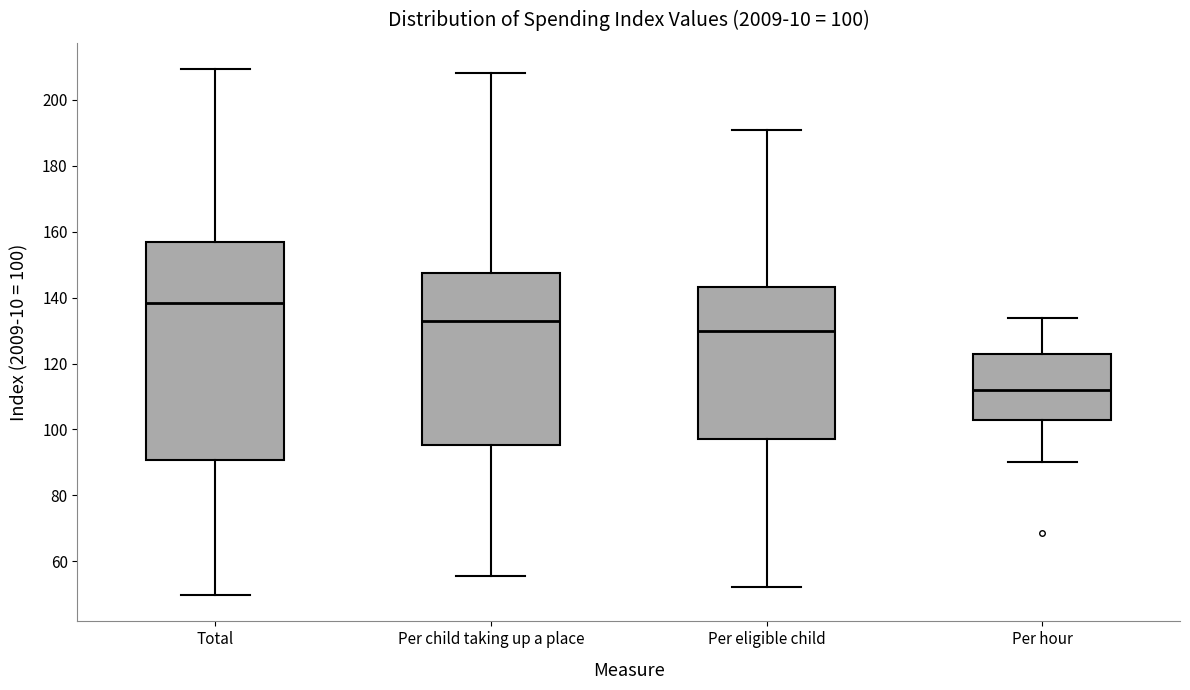

Which box has the highest median line?

Total